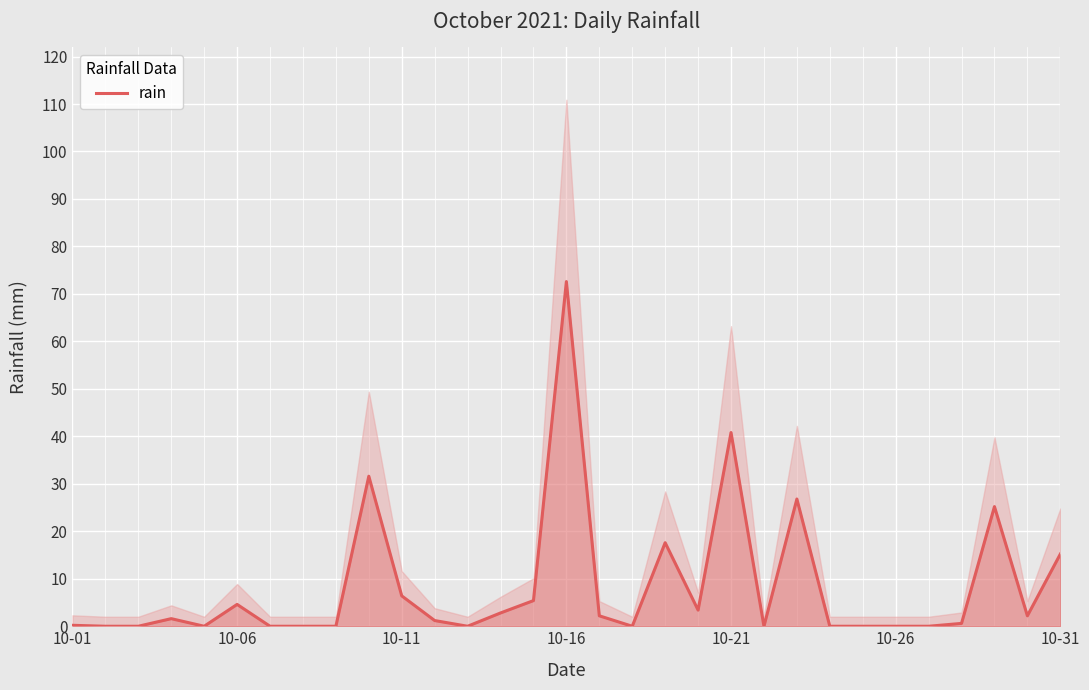

Reading right to left, what are all the values shown in this chart?

15.2	2.2	25.2	0.6	0.0	0.0	0.0	0.0	26.8	0.0	40.8	3.4	17.6	0.0	2.2	72.6	5.4	2.8	0.0	1.2	6.4	31.6	0.0	0.0	0.0	4.6	0.0	1.6	0.0	0.0	0.2